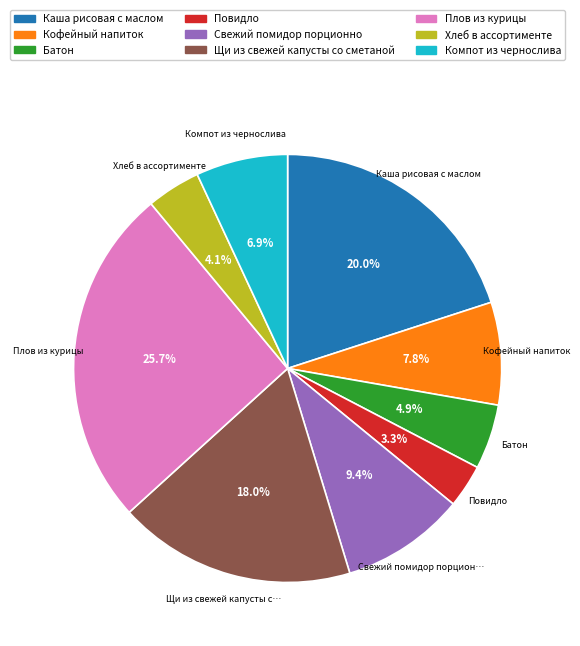

Which category has the biggest portion of the pie?

Плов из курицы